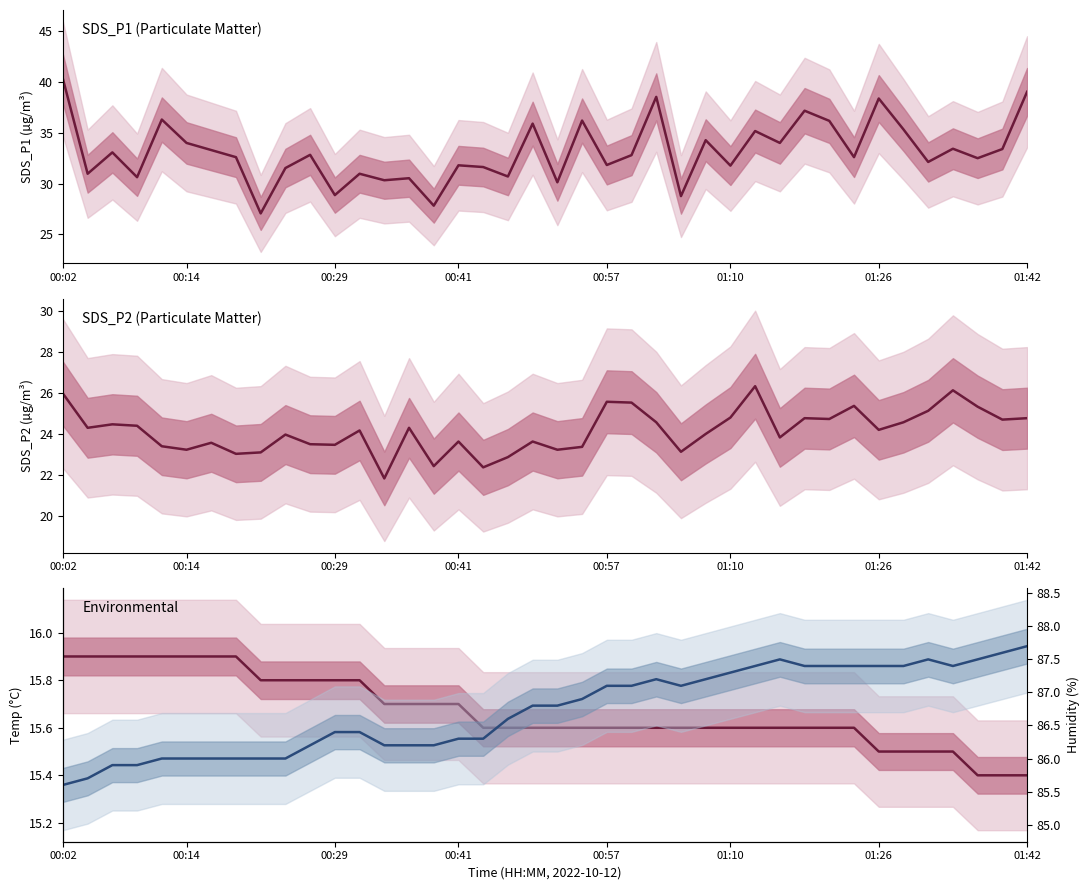

What is the label of the 3rd point from the left?

00:29